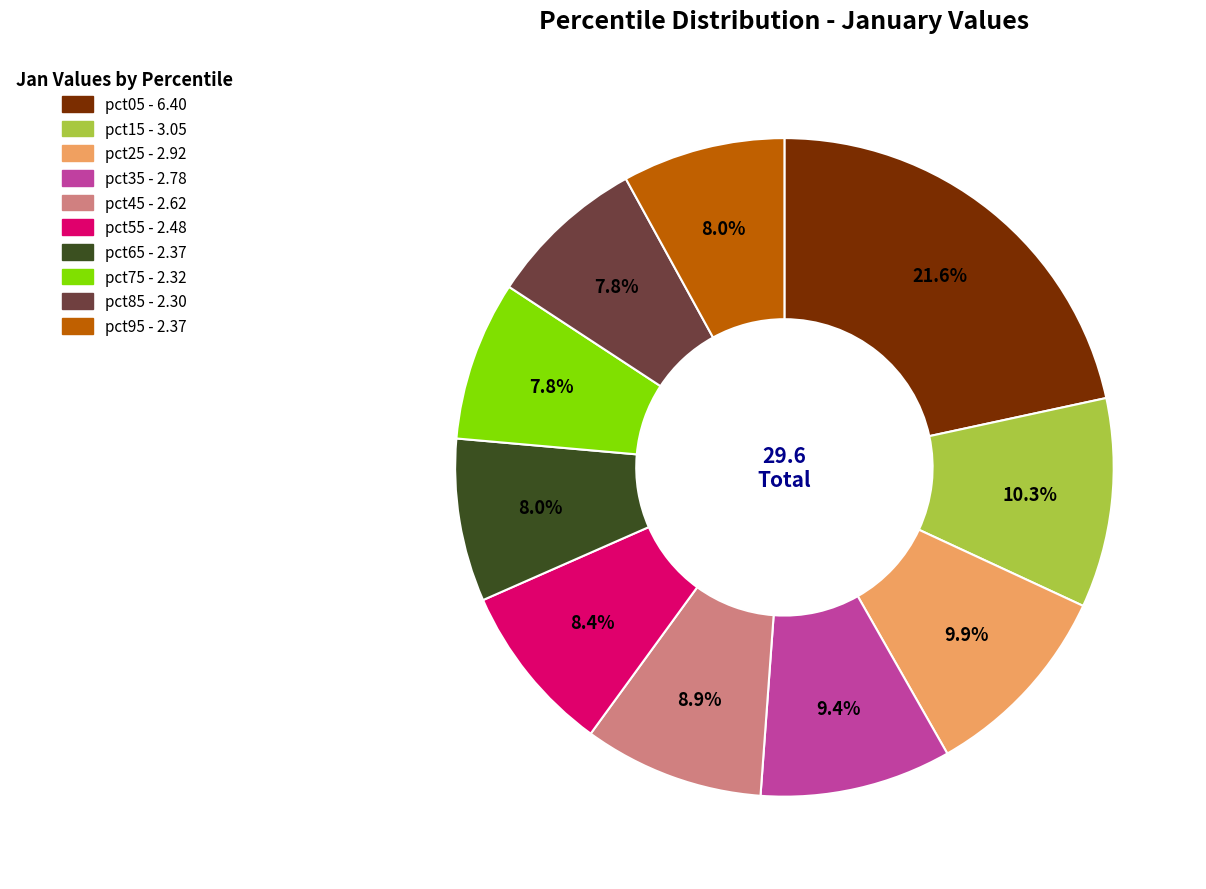

To the nearest percent, what is the difference between the largest and smallest slice percentages?

14%